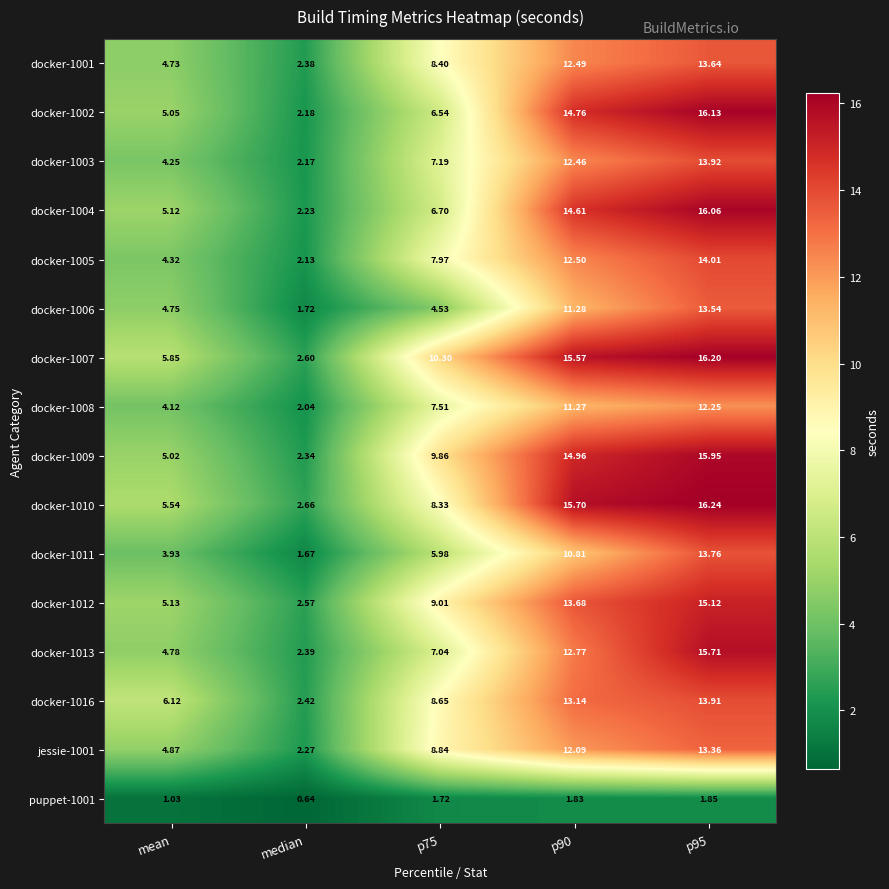

At which category is the sum across all series the highest?

p95